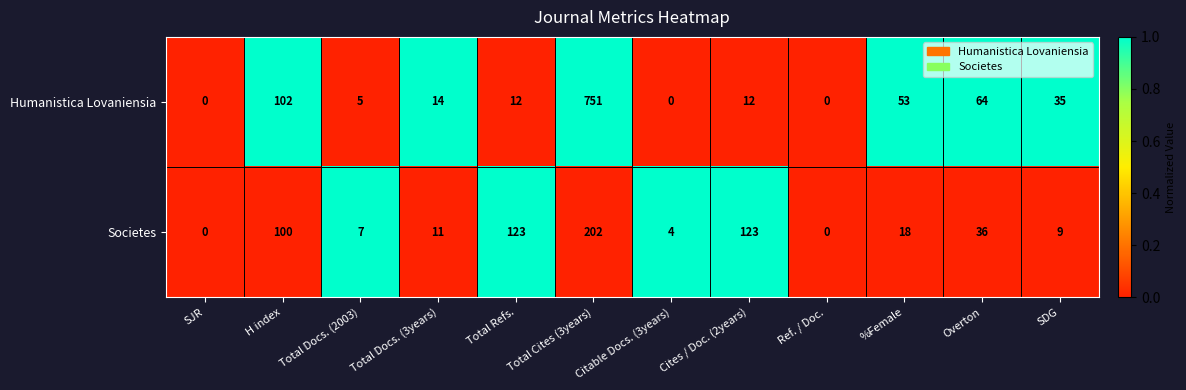

Rank the series by their maximum value, from lowest to highest.

Societes, Humanistica Lovaniensia